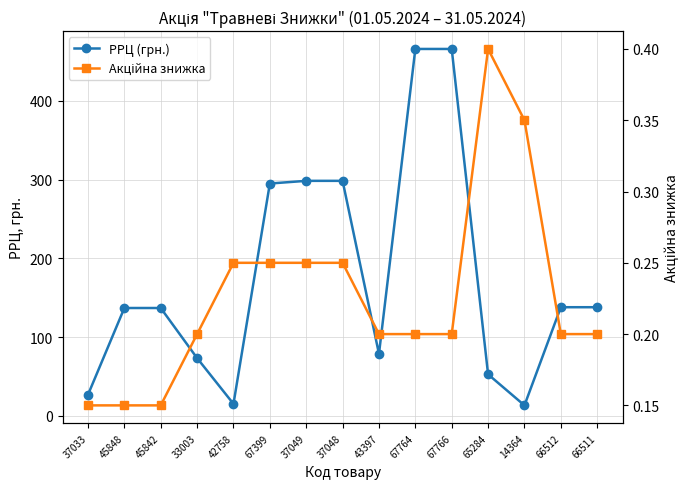

What is the value of the Акційна знижка point at the 3rd from the left?

0.1